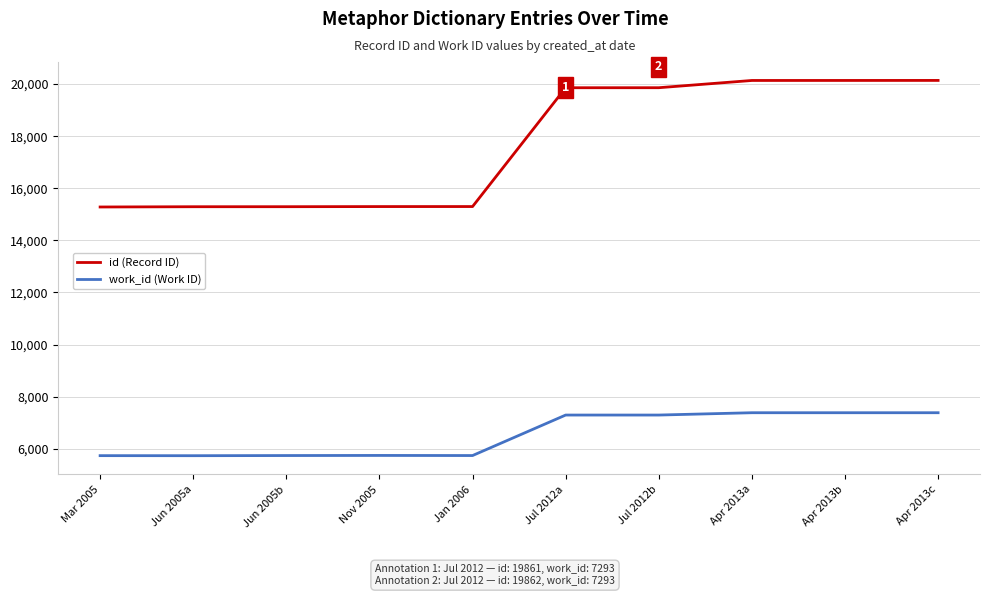

What is the minimum value for id (Record ID)?

15282